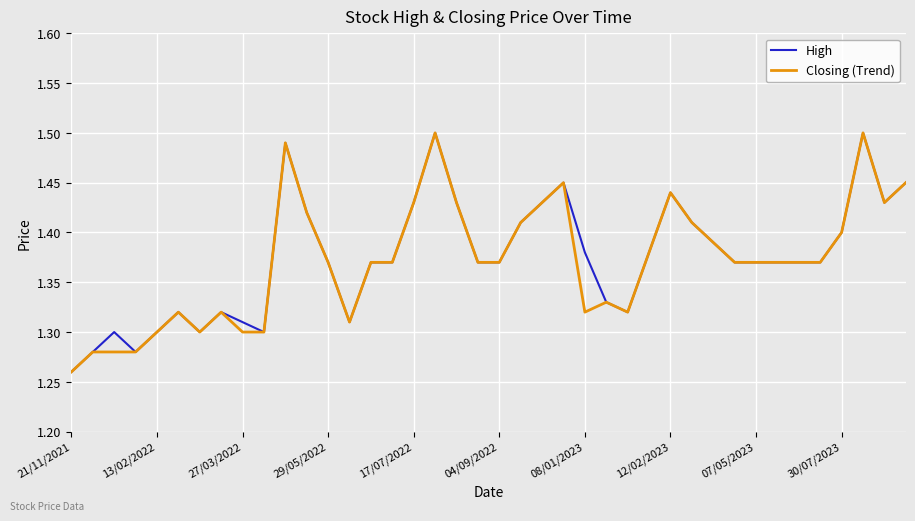

True or false: High and Closing (Trend) intersect in this chart.

False